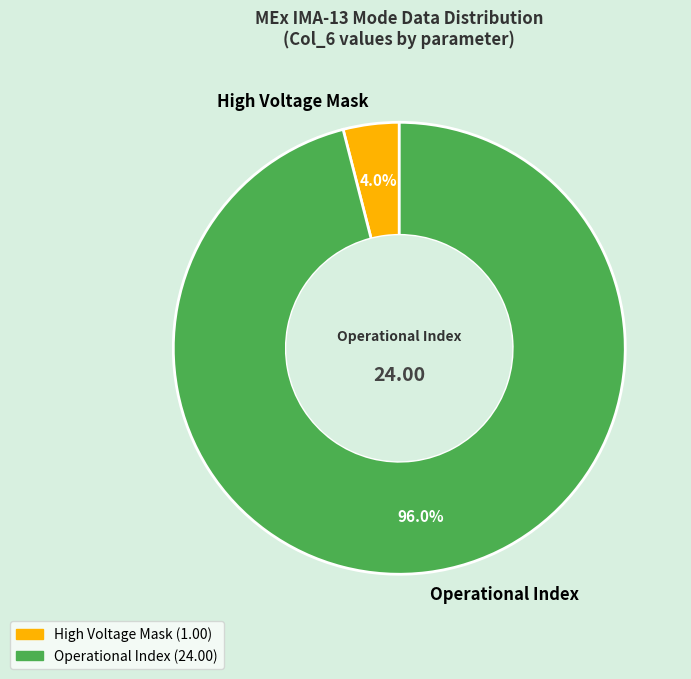

Is there any slice that represents more than half of the pie?

Yes